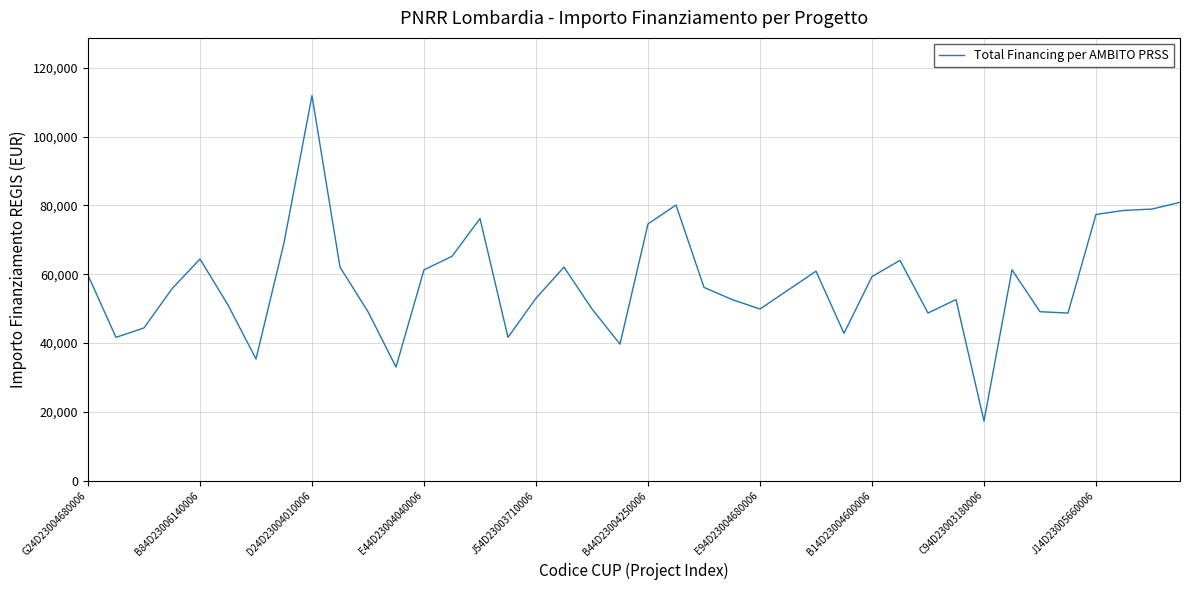

How many lines are shown in the chart?

1